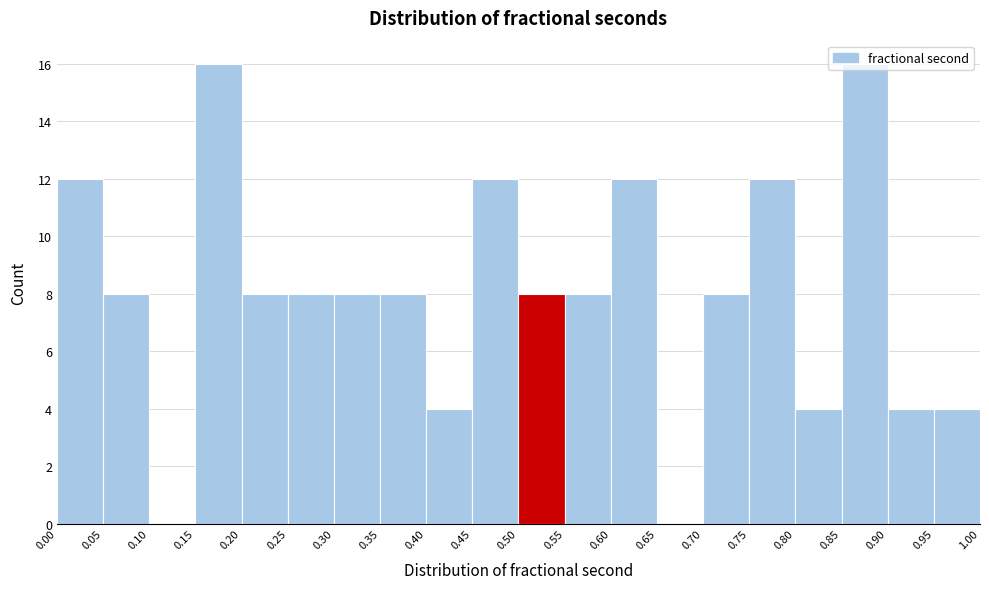

What is the height of the bar covering 0.75 to 0.80 on the x-axis? The values are not printed on the chart, so give them approximately, as read against the axis.

12